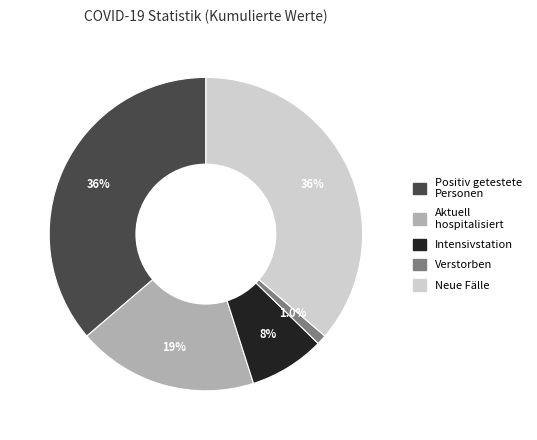

Does any single category account for the majority?

No